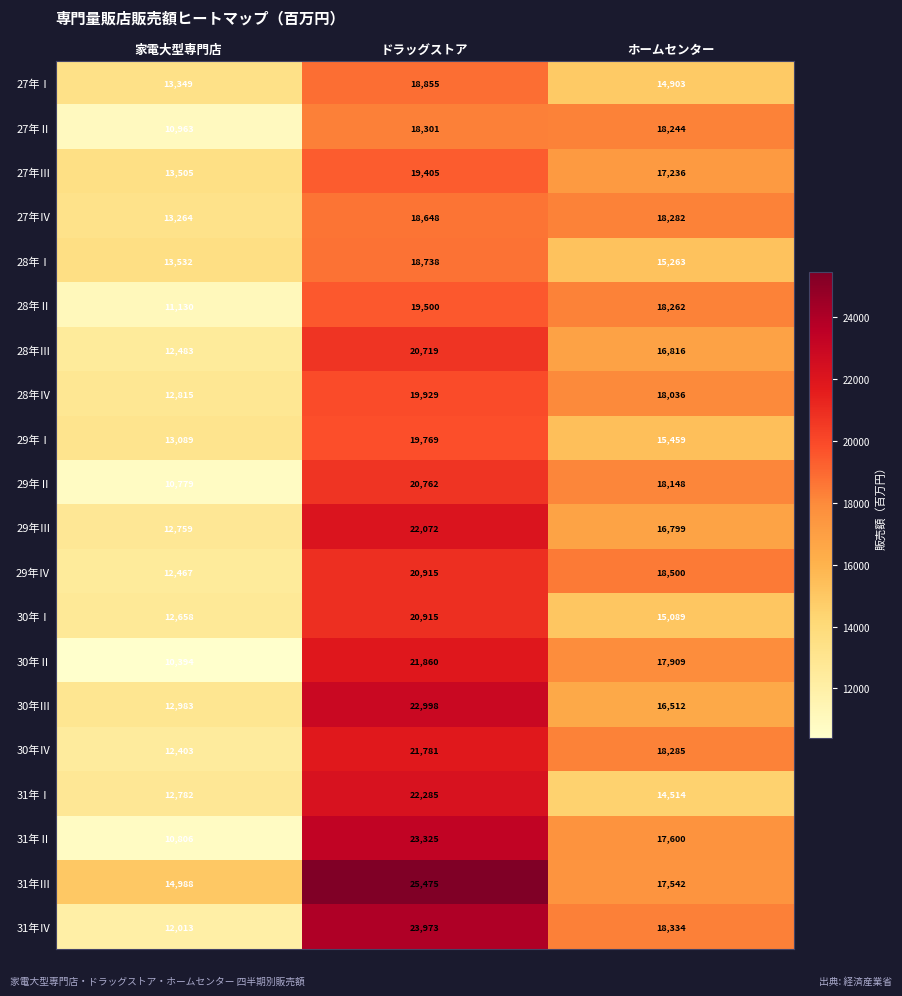

Rank the categories by 27年Ⅲ value from lowest to highest.

家電大型専門店, ホームセンター, ドラッグストア